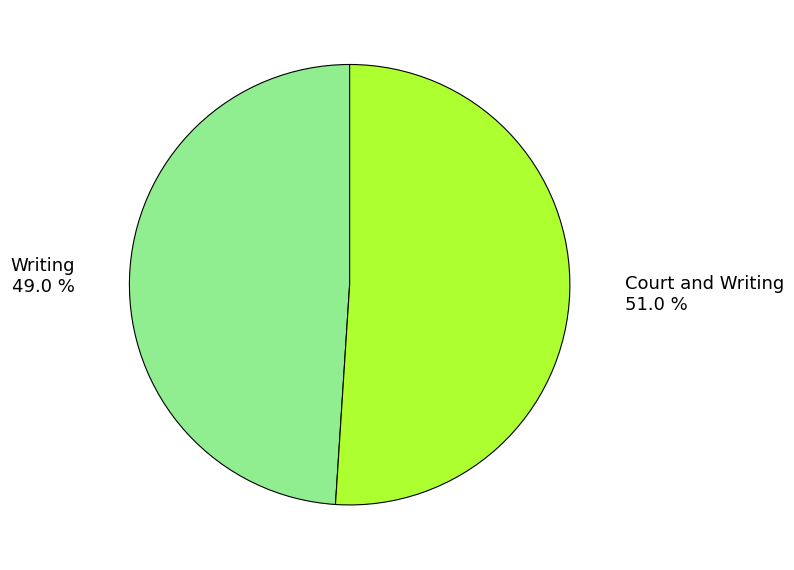

Count the number of slices in the pie.

2